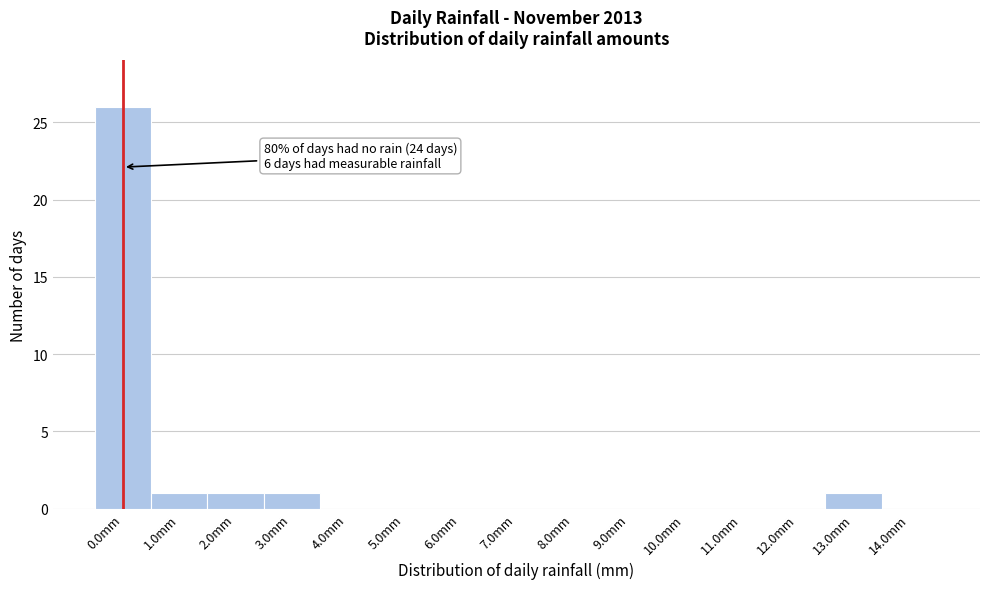

Reading right to left, transcribe all the data shown in this chart.

14.0mm=0	13.0mm=1	12.0mm=0	11.0mm=0	10.0mm=0	9.0mm=0	8.0mm=0	7.0mm=0	6.0mm=0	5.0mm=0	4.0mm=0	3.0mm=1	2.0mm=1	1.0mm=1	0.0mm=26